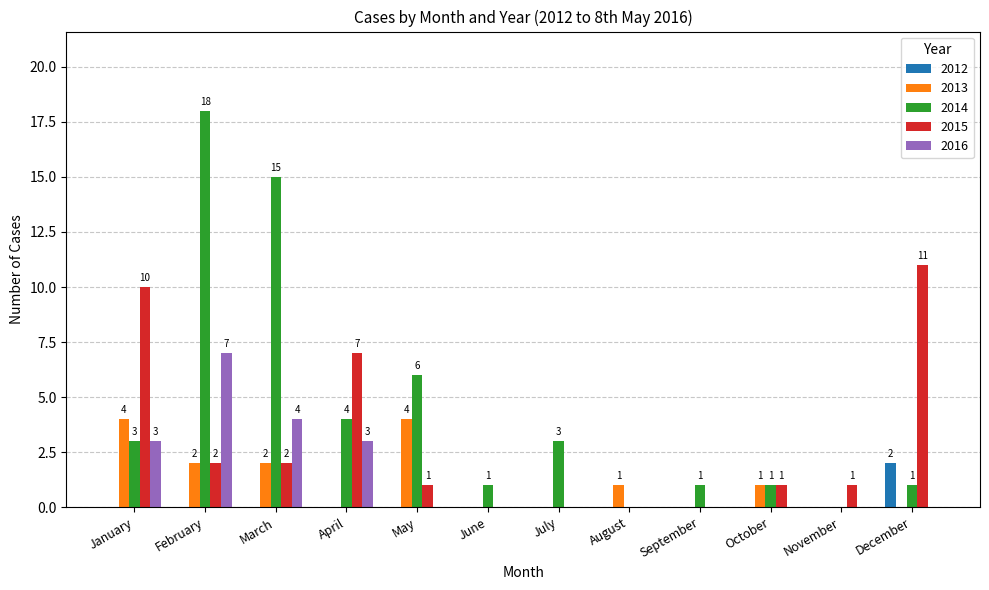

Reading right to left, transcribe all the data shown in this chart.

2012: 2	0	0	0	0	0	0	0	0	0	0	0
2013: 0	0	1	0	1	0	0	4	0	2	2	4
2014: 1	0	1	1	0	3	1	6	4	15	18	3
2015: 11	1	1	0	0	0	0	1	7	2	2	10
2016: 0	0	0	0	0	0	0	0	3	4	7	3